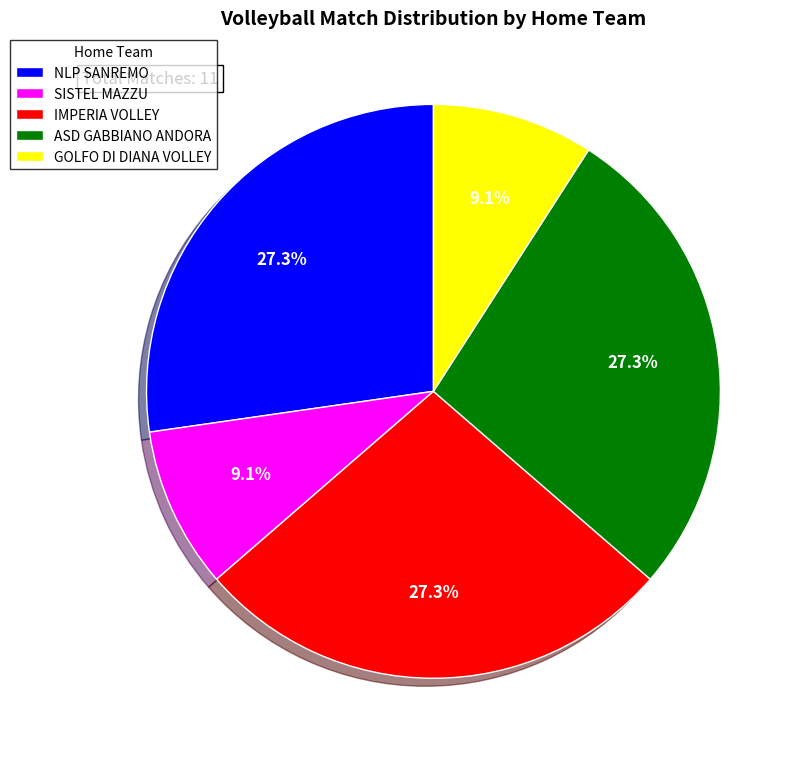

To the nearest percent, what is the average slice percentage?

20%